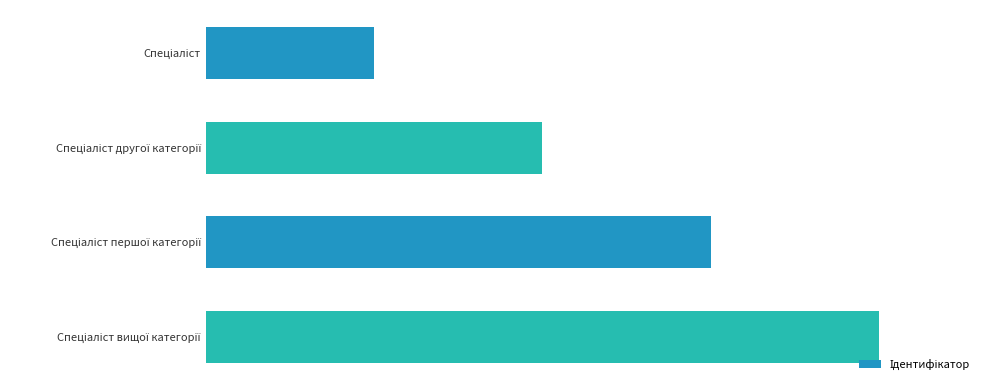

What is the greatest value displayed?

4